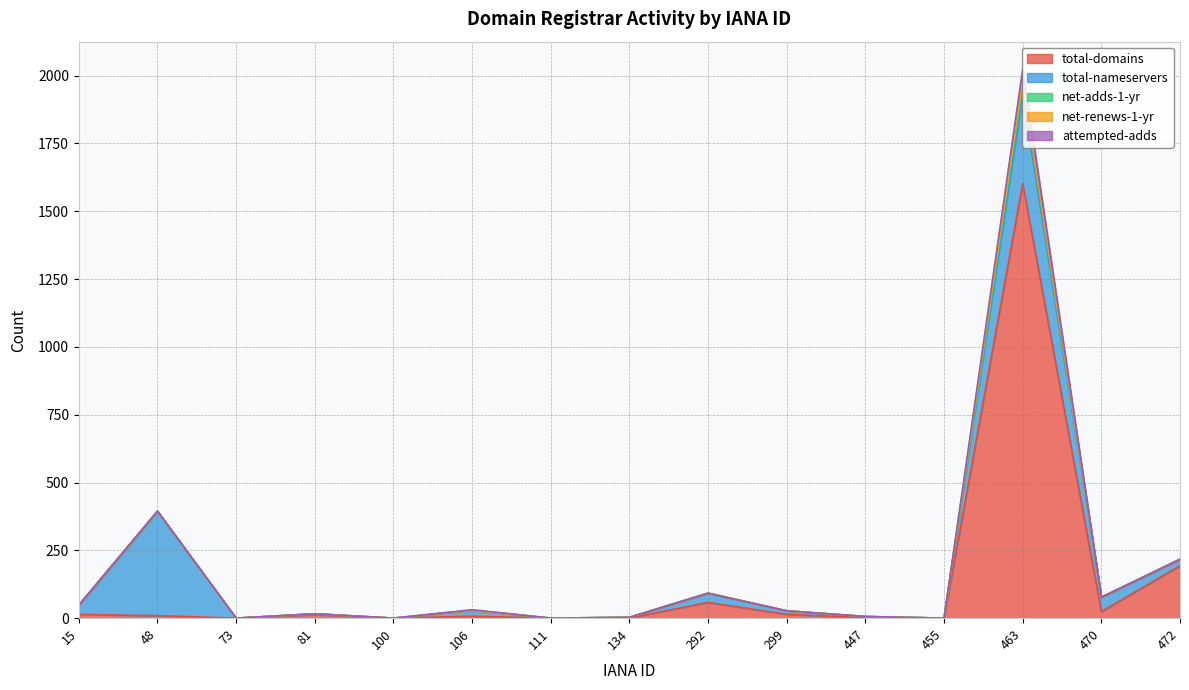

Which series has the largest range (max minus min)?

total-domains